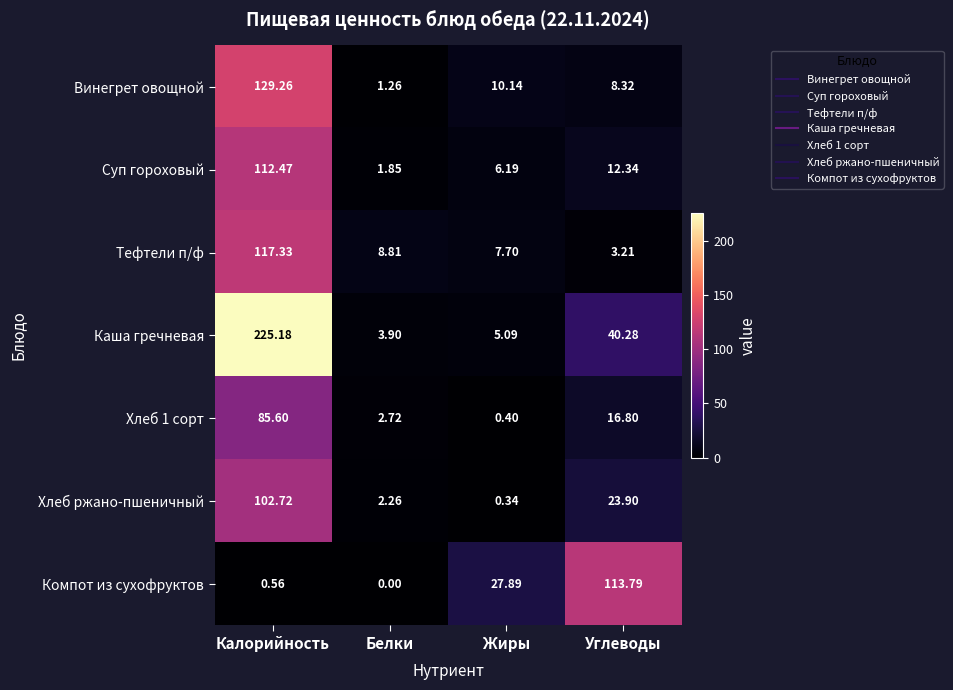

At which category is the sum across all series the highest?

Калорийность